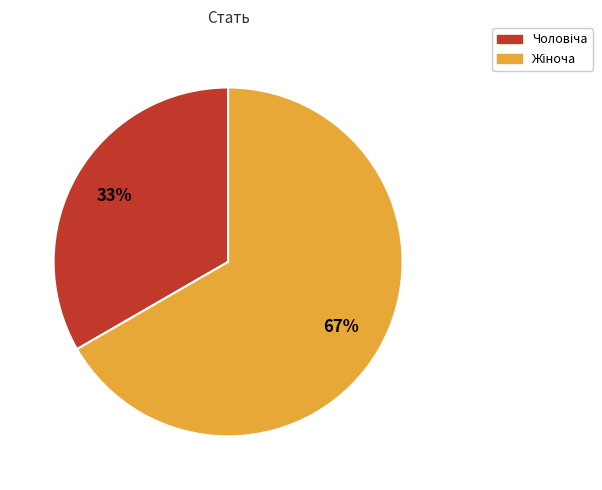

Is there a majority slice in this chart?

Yes